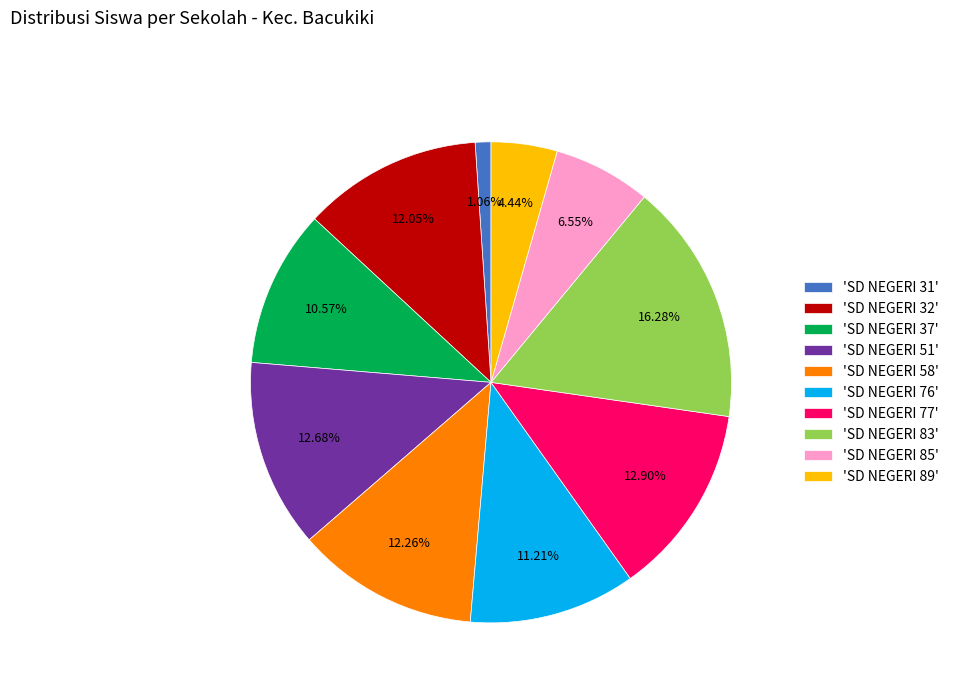

Does 'SD NEGERI 51' represent more than half of the total?

No